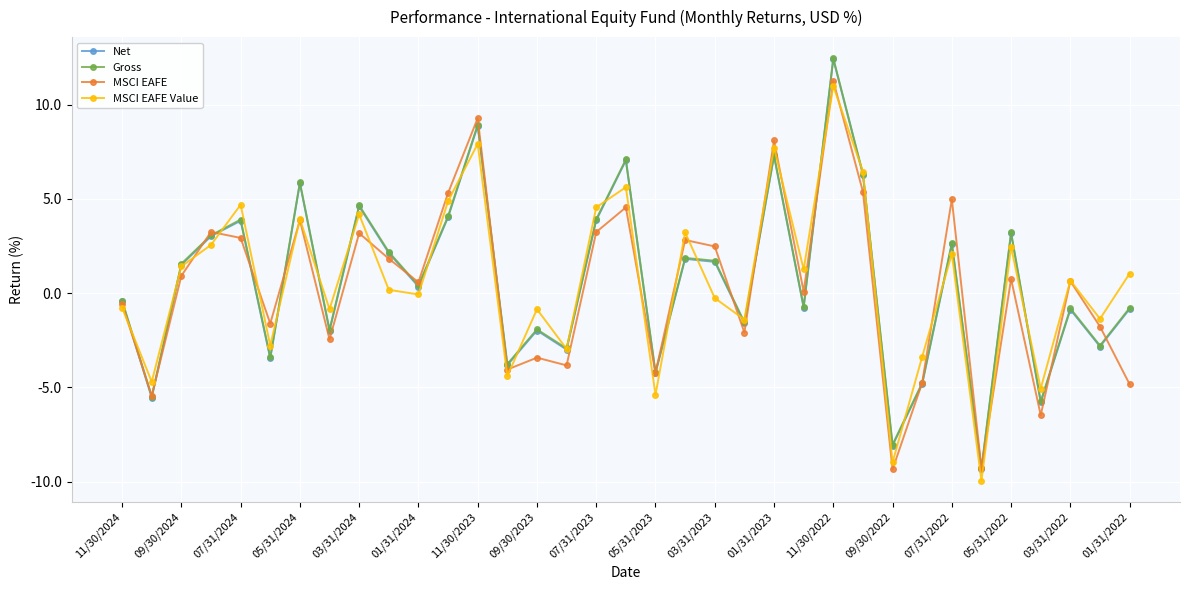

What is the maximum value shown in the chart?

12.5